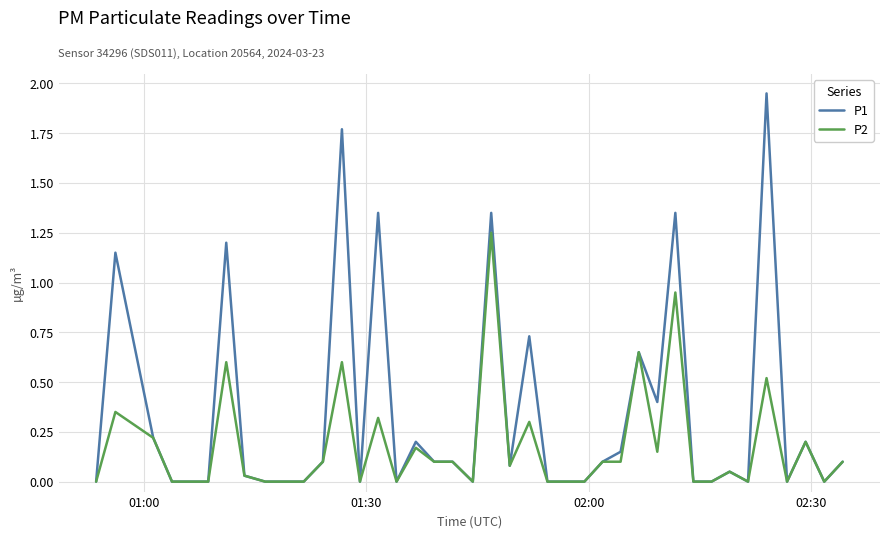

Rank the series by their maximum value, from lowest to highest.

P2, P1